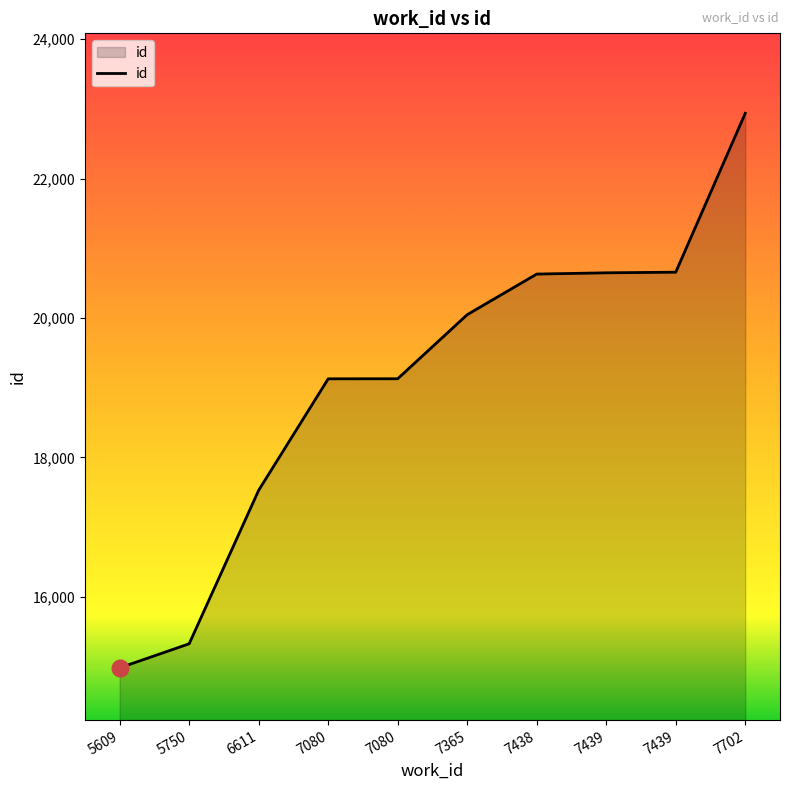

True or false: there are more than 0 points higher than both neighbors.

False